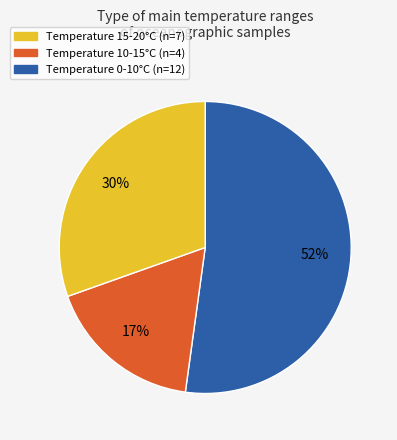

To the nearest percent, what is the difference between the largest and smallest slice percentages?

35%